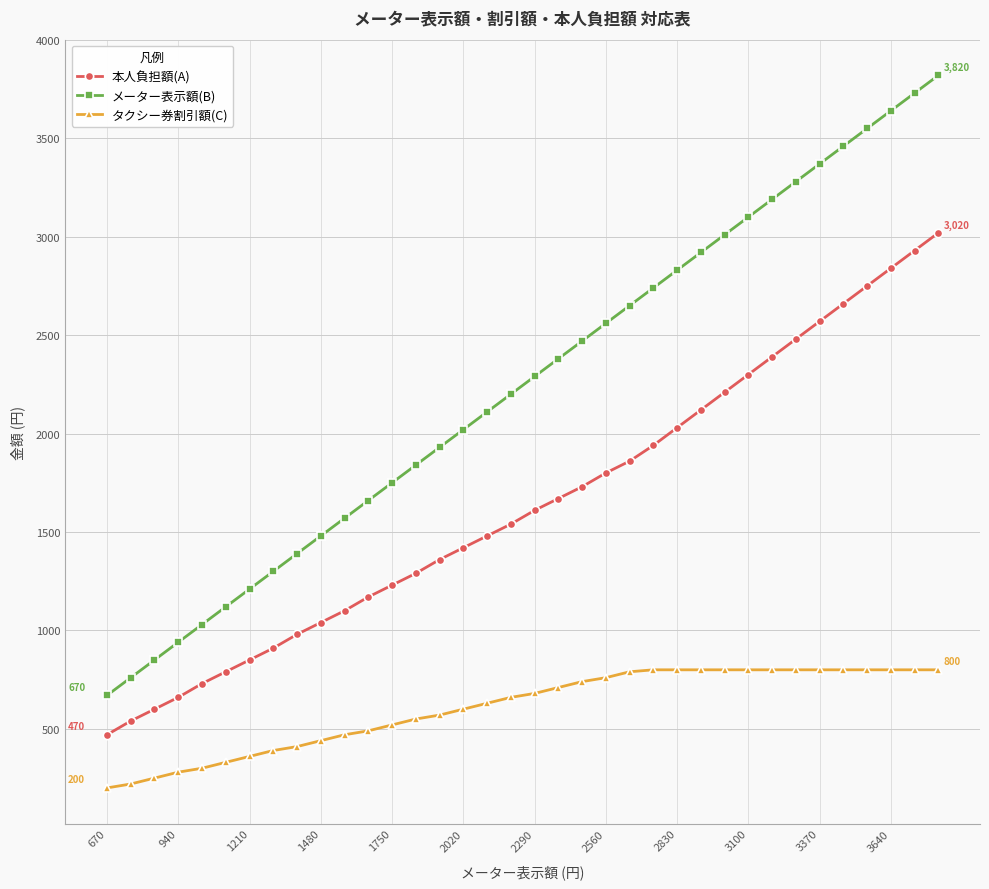

Which series has the largest total across all categories?

メーター表示額(B)